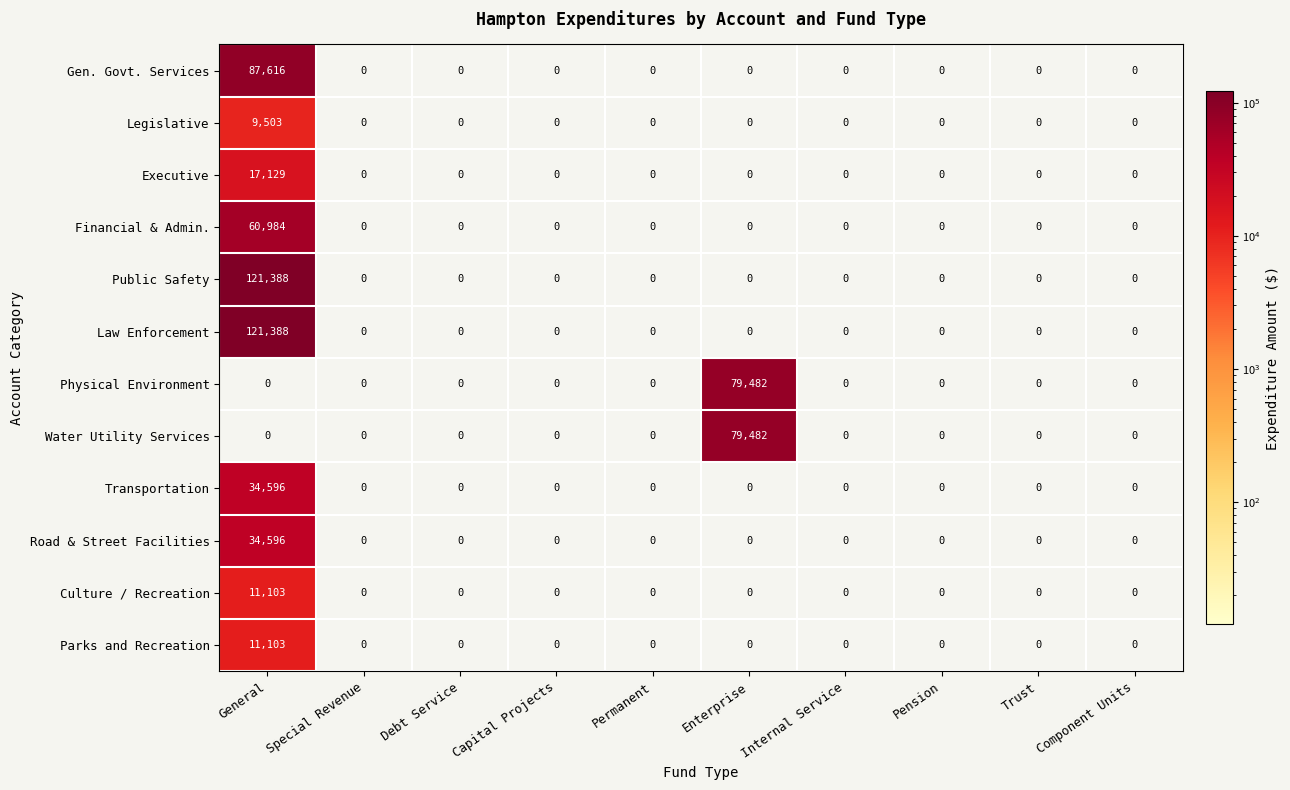

What is the sum of all Physical Environment values?

79482